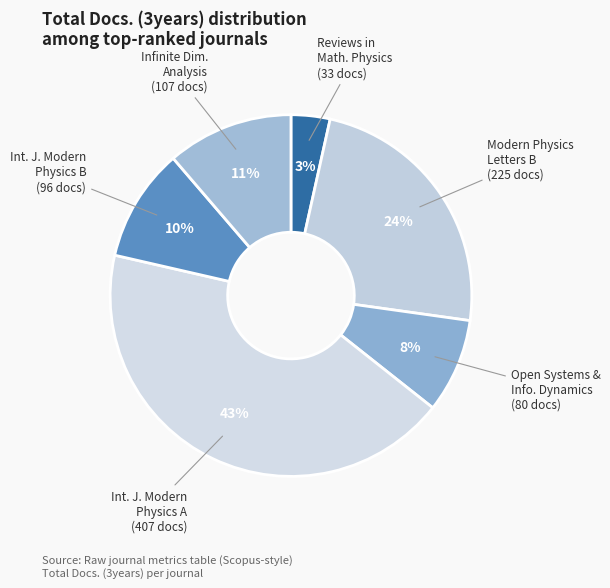

To the nearest percent, what is the average slice percentage?

17%